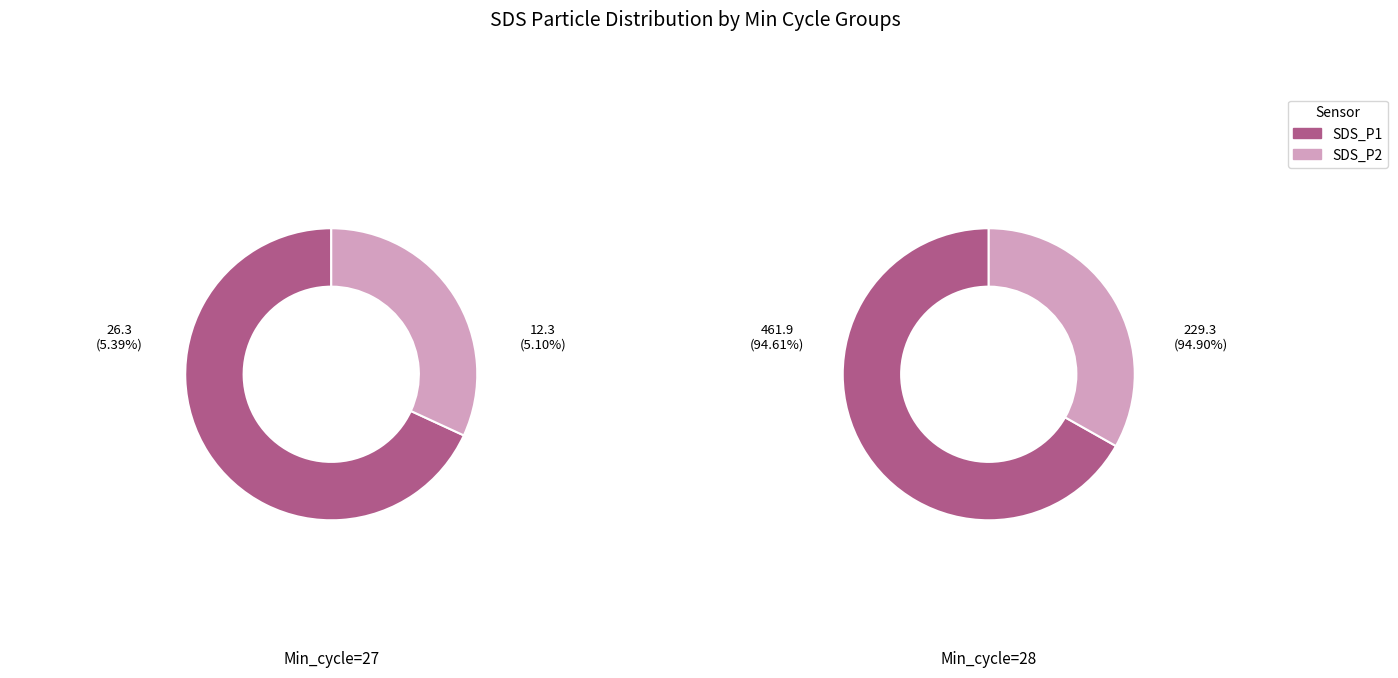

Which series has the widest spread of values?

SDS_P1